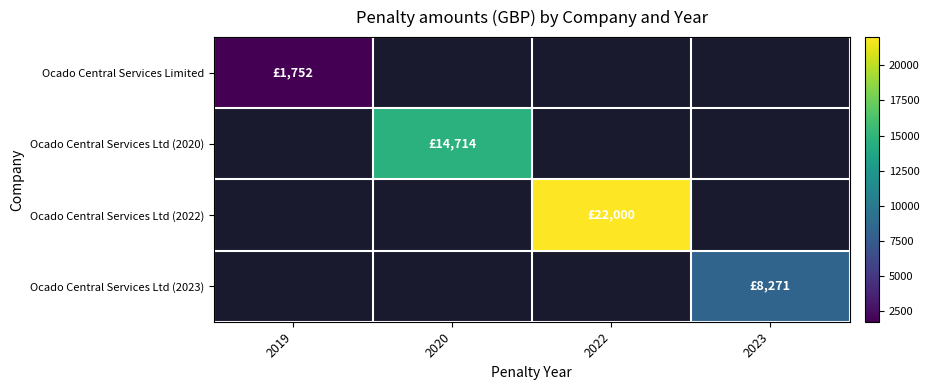

What is the maximum value shown in the chart?

22000.0